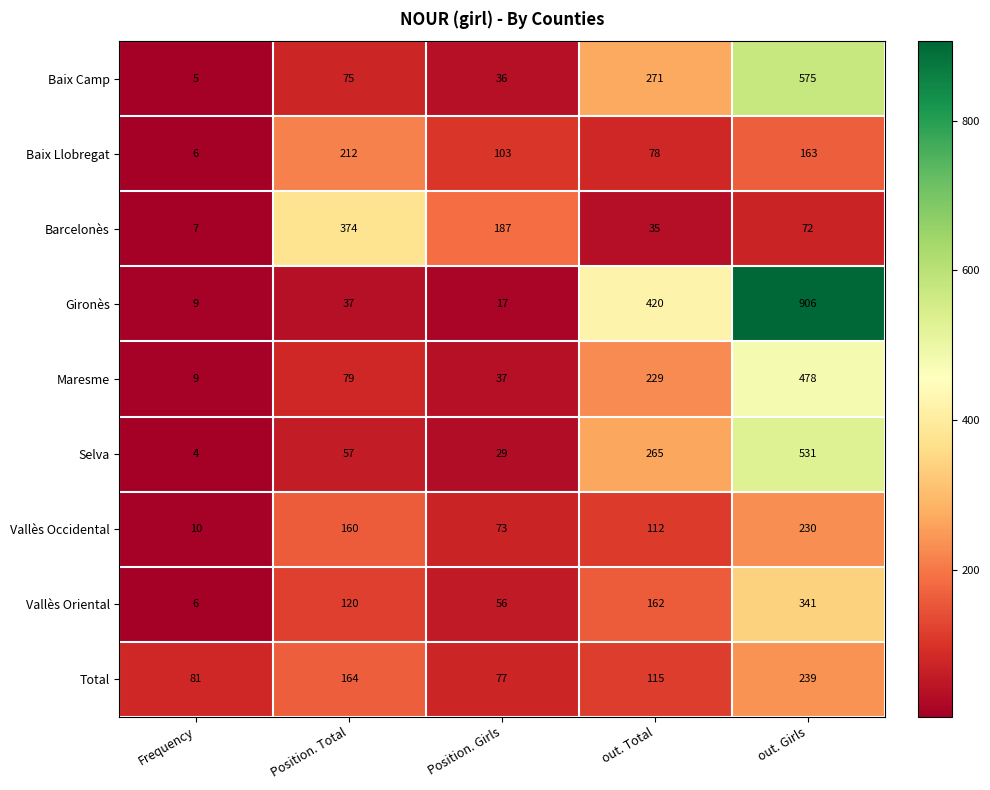

What is the sum of the Total values at Frequency and Position. Total?

245